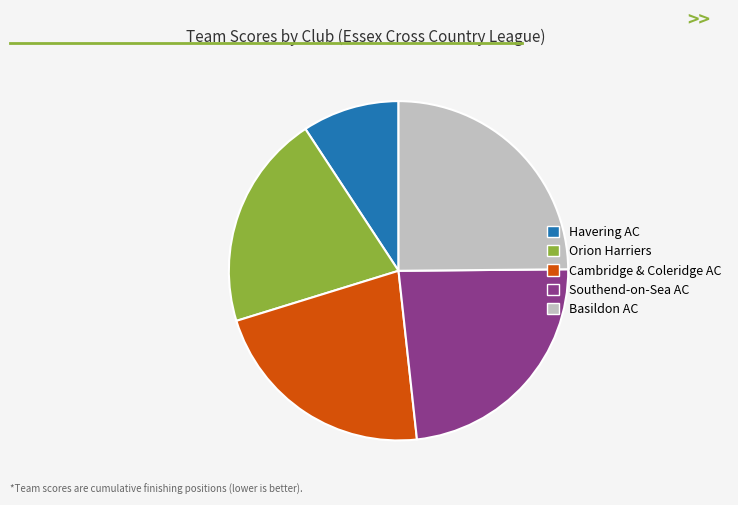

Which slice is the smallest?

Havering AC